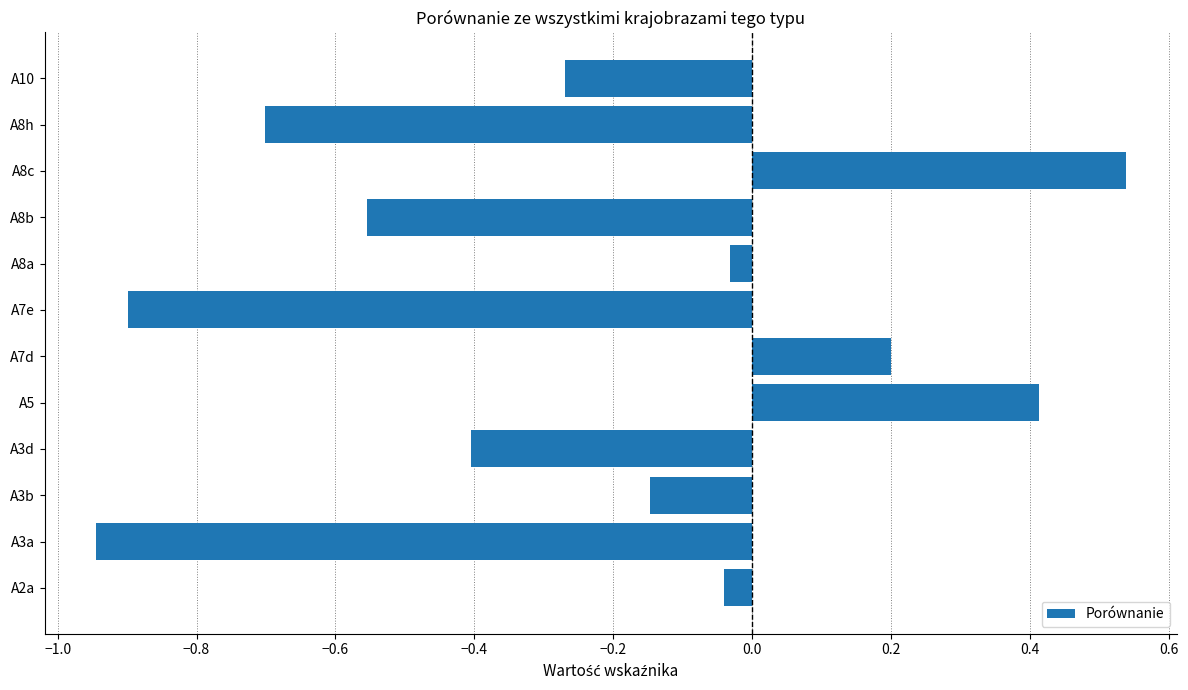

Which label corresponds to the smallest value in the chart?

A3a